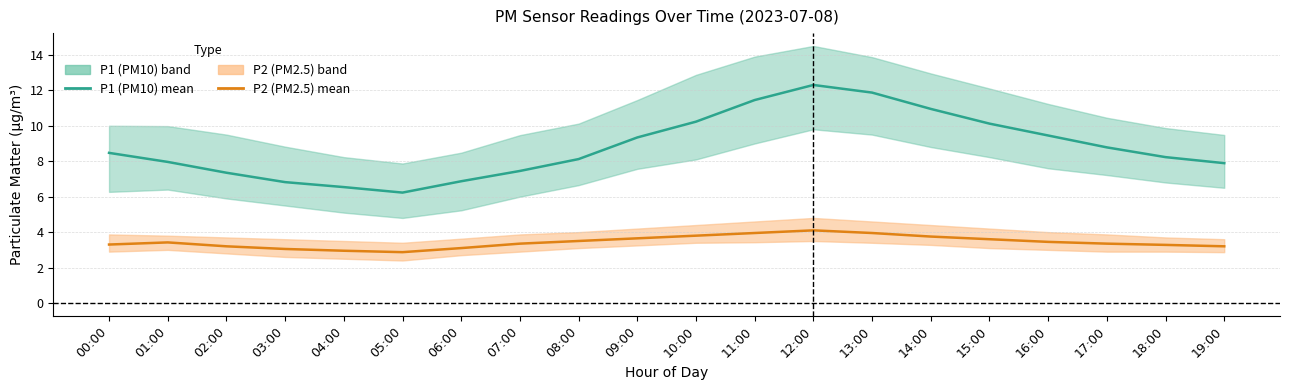

Between 16:00 and 14:00, which is larger?

14:00